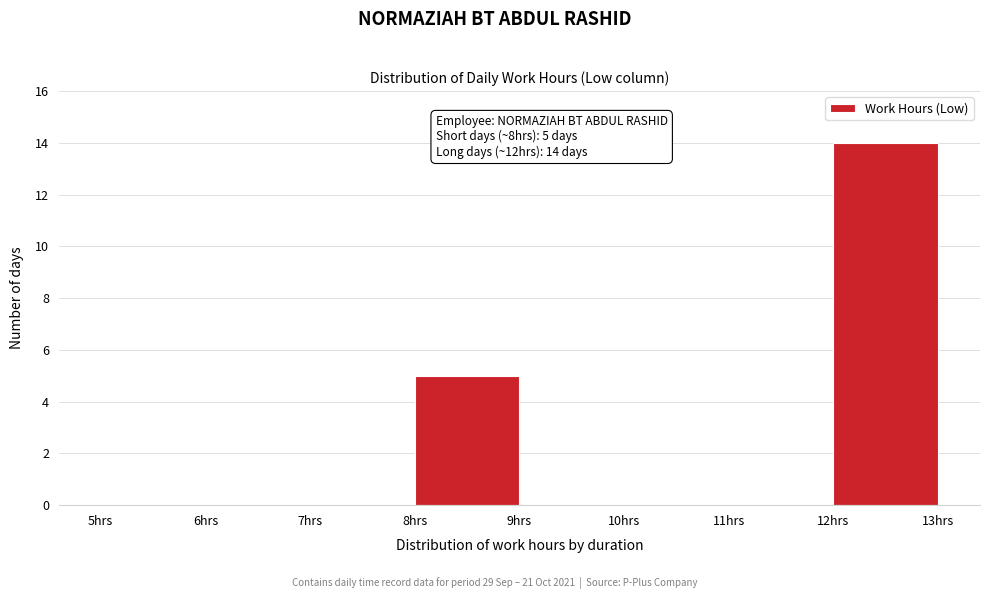

Which range on the x-axis has the tallest bar?

12 to 13